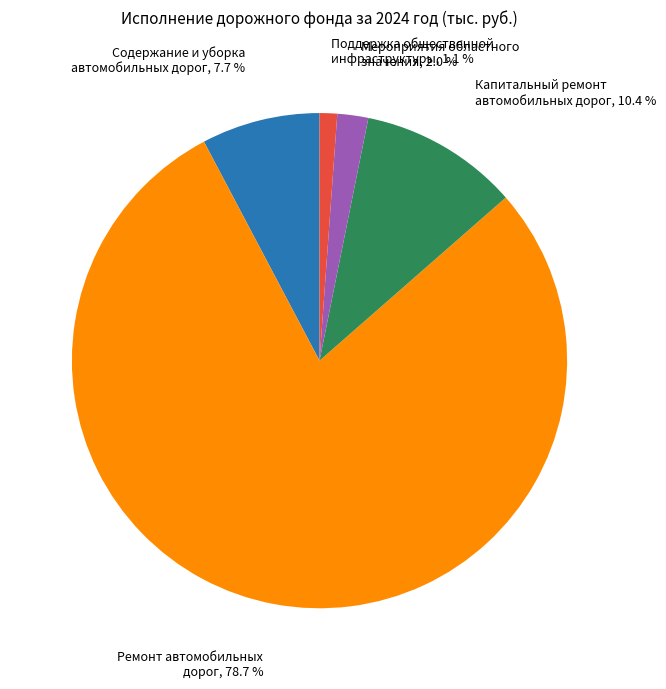

What is the majority slice?

Ремонт автомобильных дорог